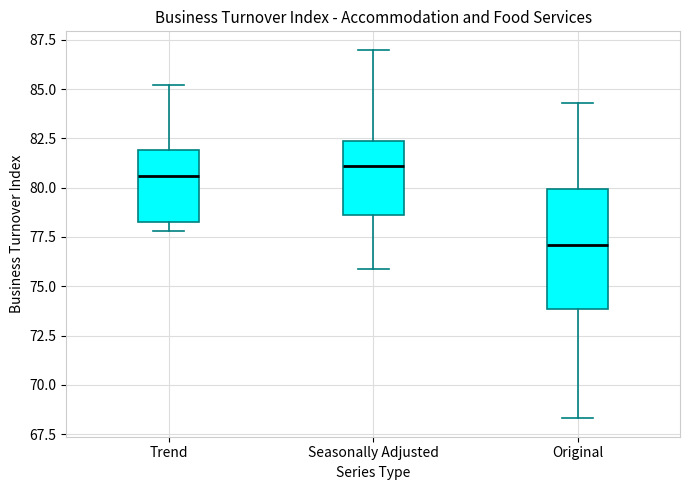

Comparing the boxes themselves (not the whiskers), which one is the tallest?

Original